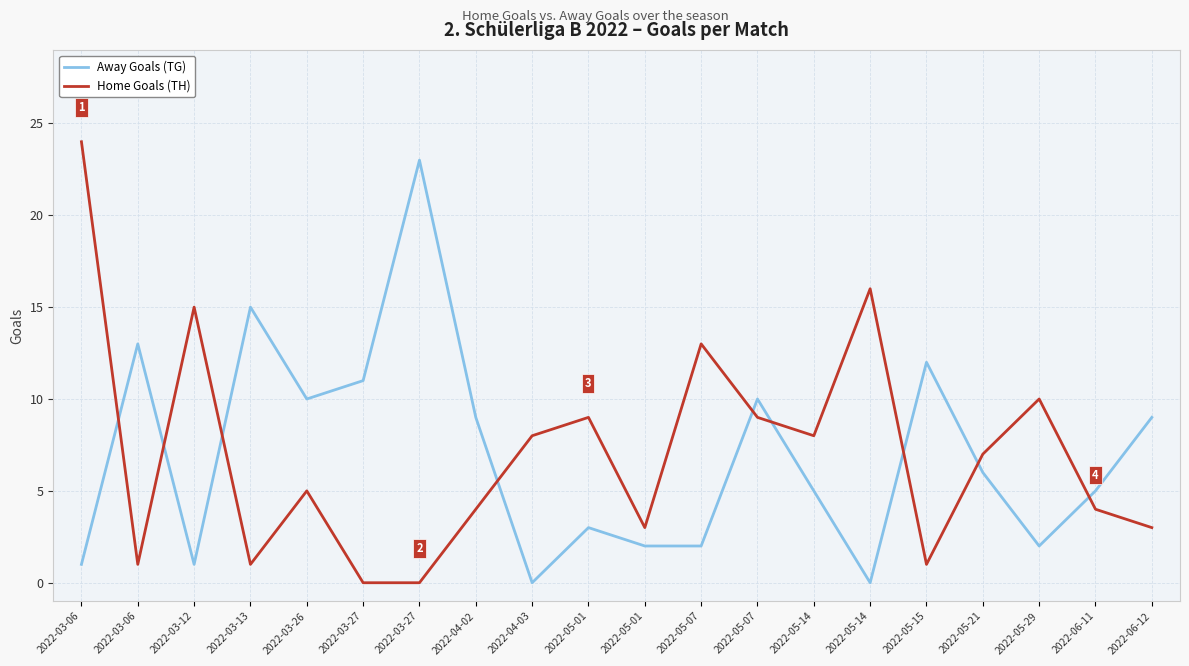

At which category does the chart reach its minimum across all series?

2022-04-03